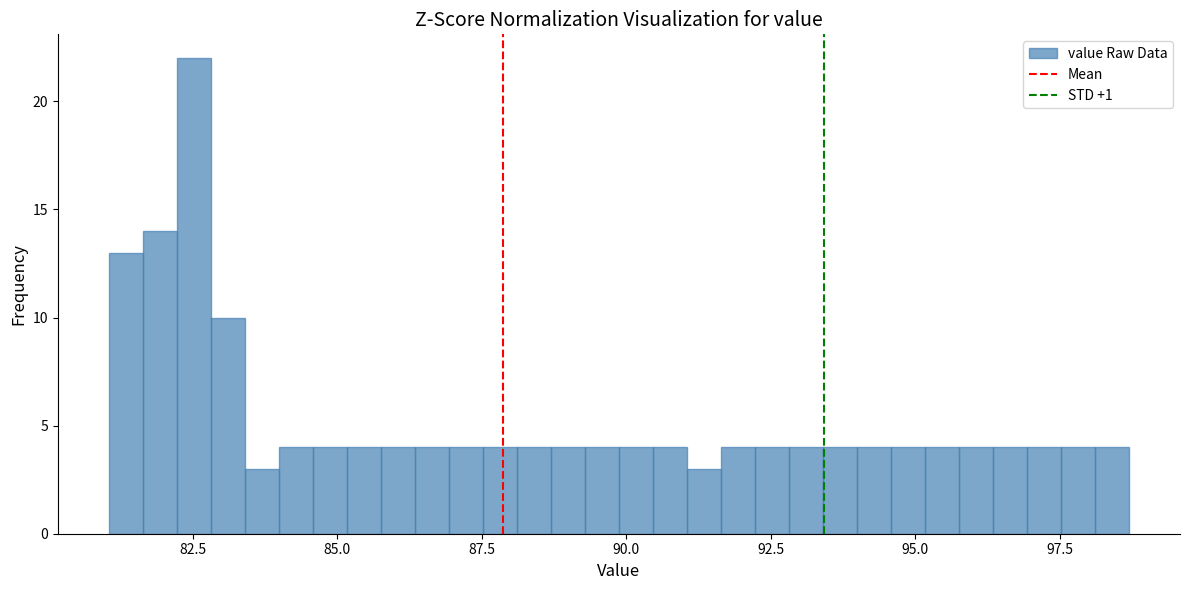

Read against the x-axis, roughly where is the centre of the tallest bar?

82.5